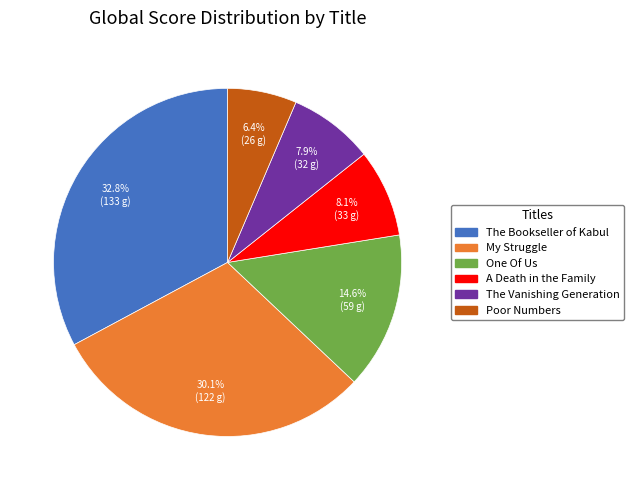

Does The Bookseller of Kabul account for over 50% of the chart?

No